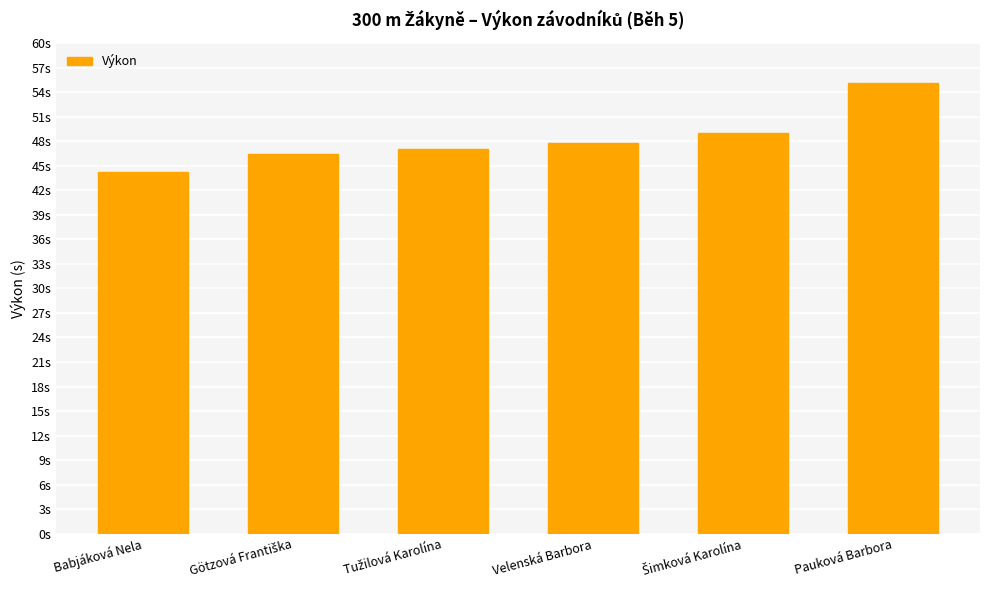

List the labels in order of value, smallest first.

Babjáková Nela, Götzová Františka, Tužilová Karolína, Velenská Barbora, Šimková Karolína, Pauková Barbora